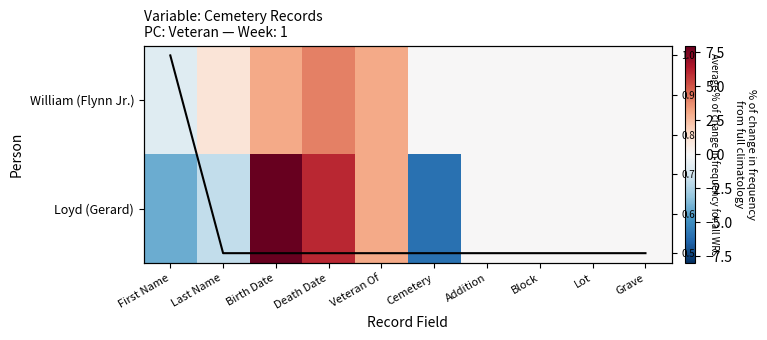

Which series has the largest total across all categories?

William (Flynn Jr.)